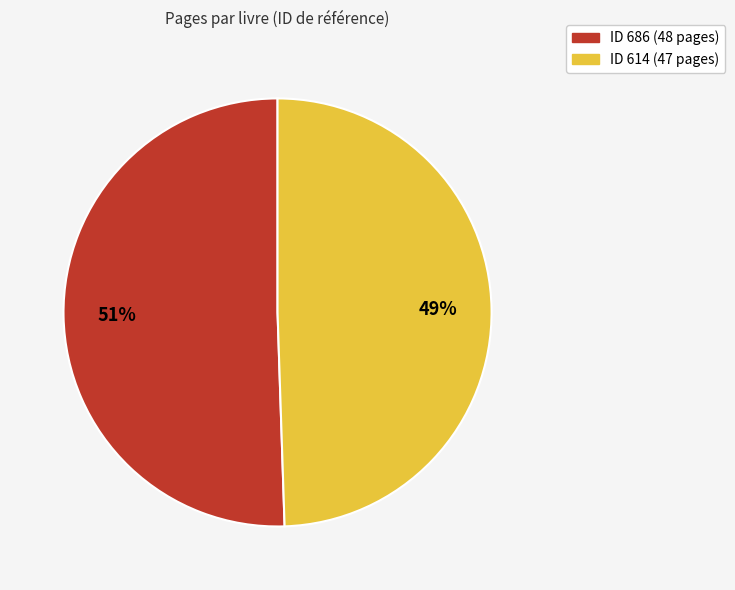

Is there a majority slice in this chart?

Yes